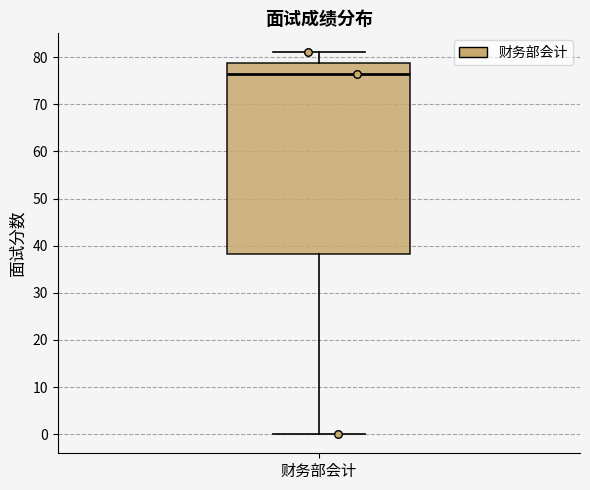

Where is the lower edge of the box for 财务部会计 on the y-axis? The values are not printed on the chart, so give them approximately, as read against the axis.

38